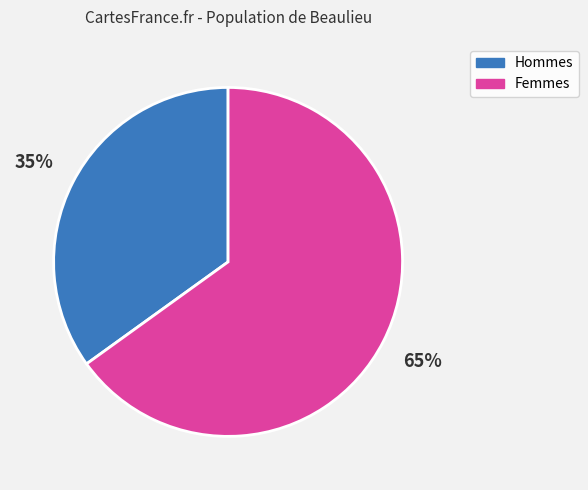

What is the largest slice in the pie chart?

Femmes